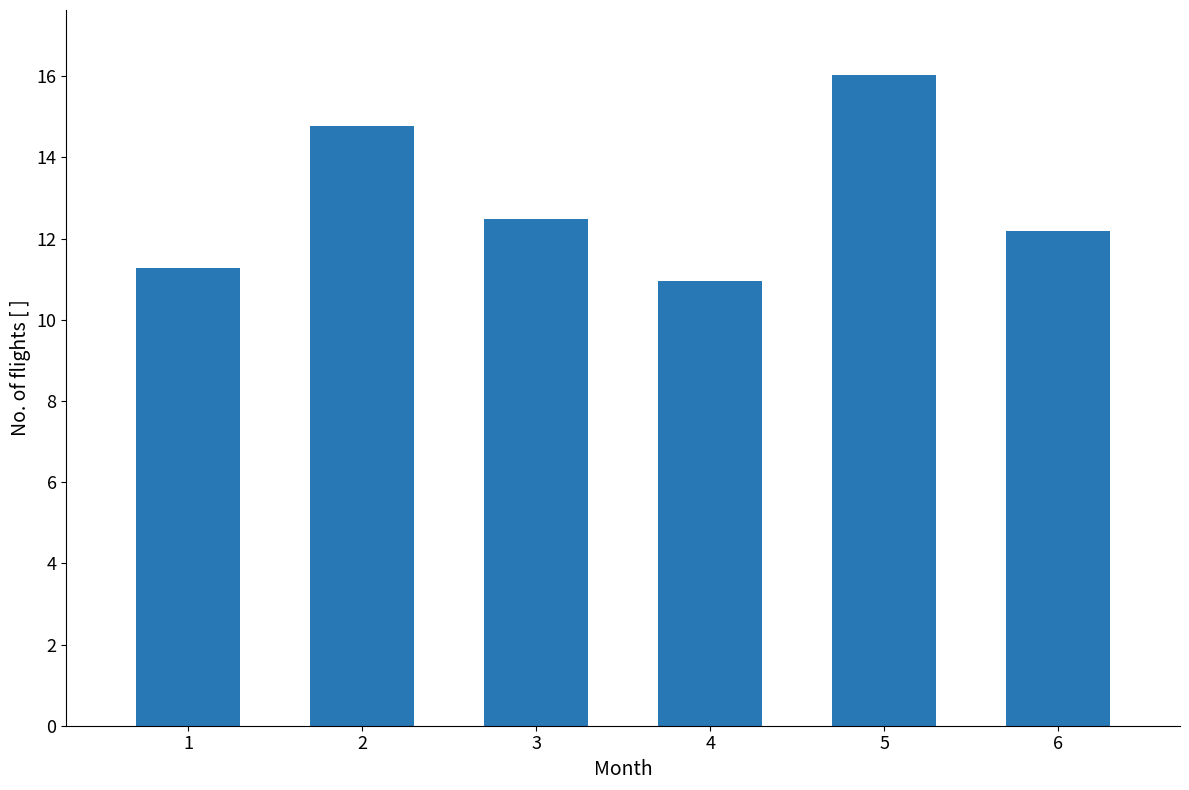

Which category has the highest value across all series?

5